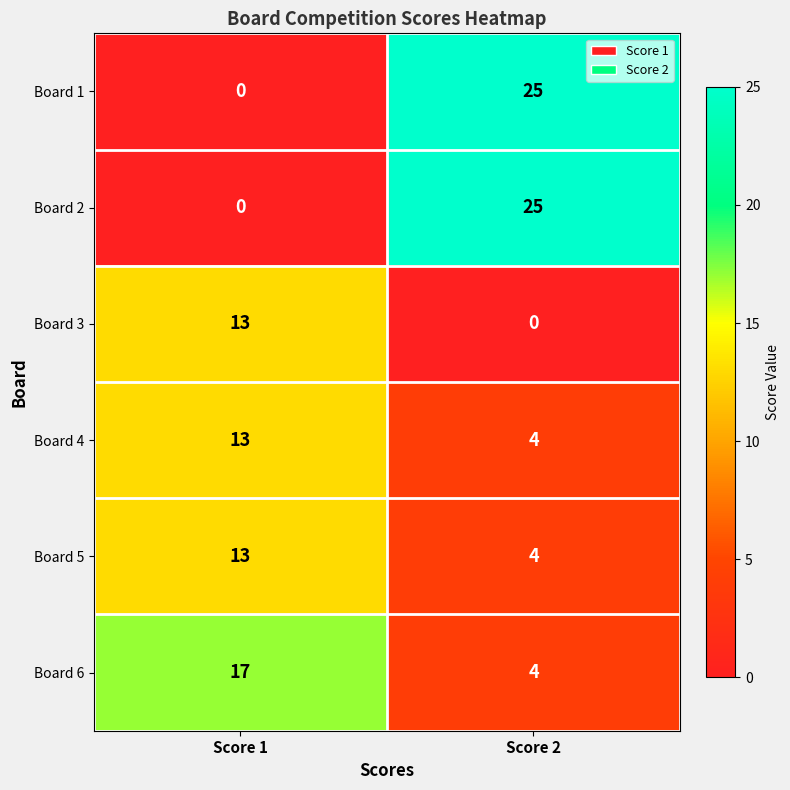

What is the maximum value shown in the chart?

25